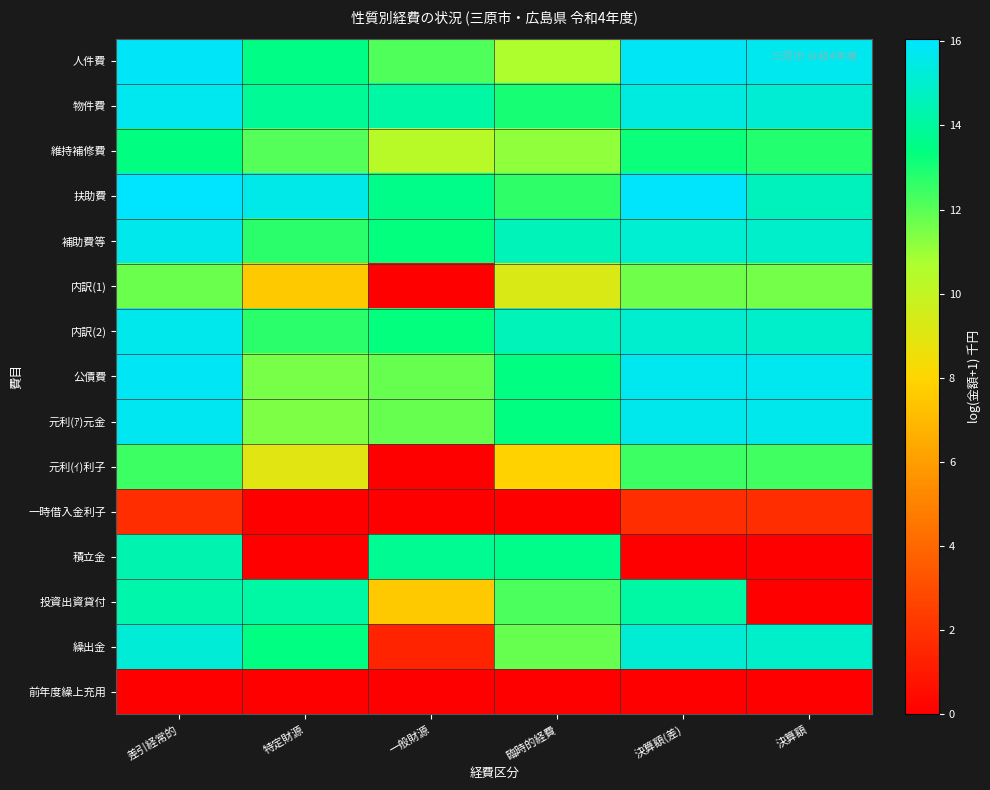

Reading left to right, what are all the values shown in this chart?

人件費: 差引経常的=15.9	特定財源=13.5	一般財源=12.2	臨時的経費=10.6	決算額(差)=15.9	決算額=15.8
物件費: 差引経常的=15.7	特定財源=13.9	一般財源=14.2	臨時的経費=13.0	決算額(差)=15.4	決算額=15.1
維持補修費: 差引経常的=13.4	特定財源=12.1	一般財源=10.3	臨時的経費=11.2	決算額(差)=13.2	決算額=12.8
扶助費: 差引経常的=16.1	特定財源=15.6	一般財源=13.6	臨時的経費=12.7	決算額(差)=15.9	決算額=14.7
補助費等: 差引経常的=15.7	特定財源=12.7	一般財源=13.3	臨時的経費=14.6	決算額(差)=15.1	決算額=15.0
内訳(1): 差引経常的=11.7	特定財源=7.6	一般財源=0.0	臨時的経費=9.3	決算額(差)=11.6	決算額=11.6
内訳(2): 差引経常的=15.6	特定財源=12.7	一般財源=13.3	臨時的経費=14.6	決算額(差)=15.0	決算額=14.9
公債費: 差引経常的=15.8	特定財源=11.5	一般財源=11.7	臨時的経費=13.4	決算額(差)=15.7	決算額=15.7
元利(ｱ)元金: 差引経常的=15.8	特定財源=11.4	一般財源=11.7	臨時的経費=13.4	決算額(差)=15.7	決算額=15.7
元利(ｲ)利子: 差引経常的=12.5	特定財源=9.0	一般財源=0.0	臨時的経費=7.9	決算額(差)=12.4	決算額=12.4
一時借入金利子: 差引経常的=1.8	特定財源=0.0	一般財源=0.0	臨時的経費=0.0	決算額(差)=1.8	決算額=1.8
積立金: 差引経常的=14.4	特定財源=0.0	一般財源=13.8	臨時的経費=13.6	決算額(差)=0.0	決算額=0.0
投資出資貸付: 差引経常的=14.3	特定財源=14.1	一般財源=7.6	臨時的経費=12.2	決算額(差)=14.1	決算額=0.0
繰出金: 差引経常的=15.2	特定財源=13.5	一般財源=1.4	臨時的経費=11.7	決算額(差)=15.2	決算額=15.0
前年度繰上充用: 差引経常的=0.0	特定財源=0.0	一般財源=0.0	臨時的経費=0.0	決算額(差)=0.0	決算額=0.0